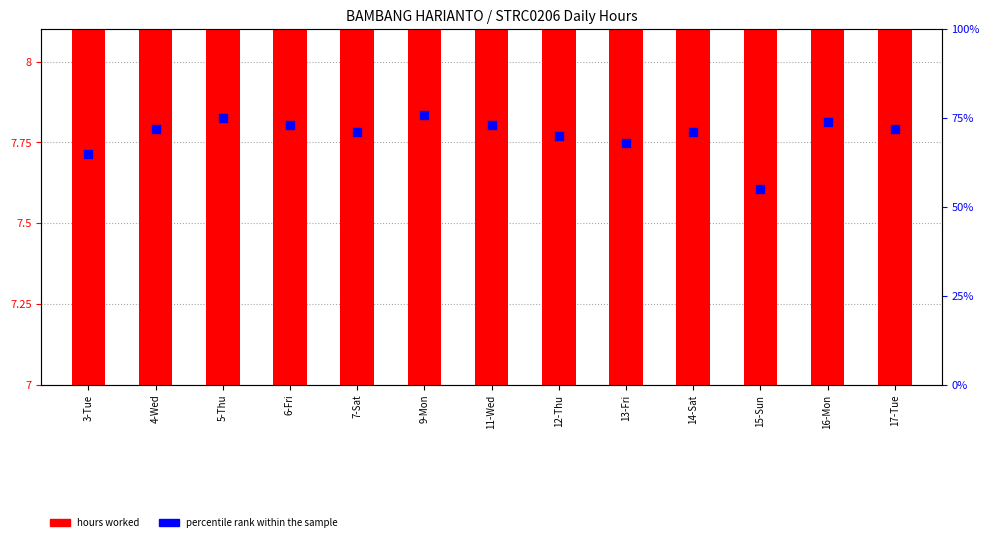

What are all the series names shown in the legend?

hours worked, percentile rank within the sample